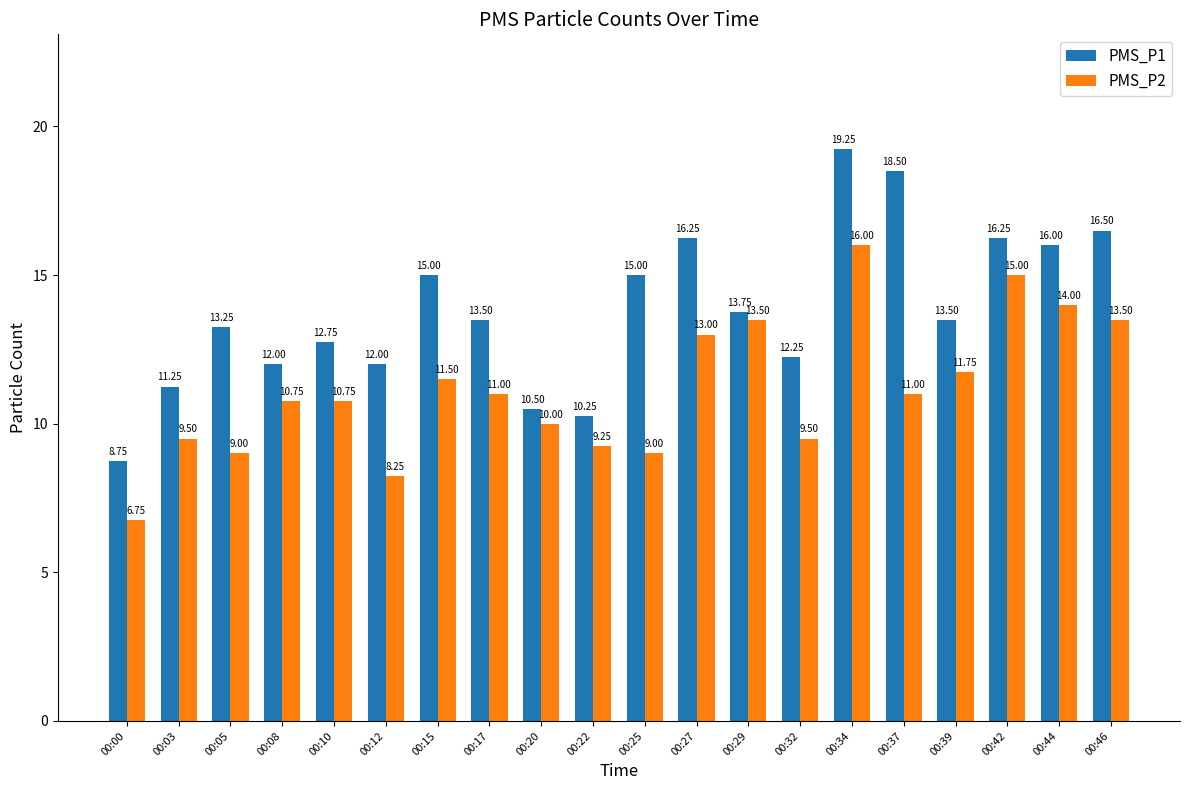

Is it true that PMS_P1 equals 16.2 at 00:42?

True